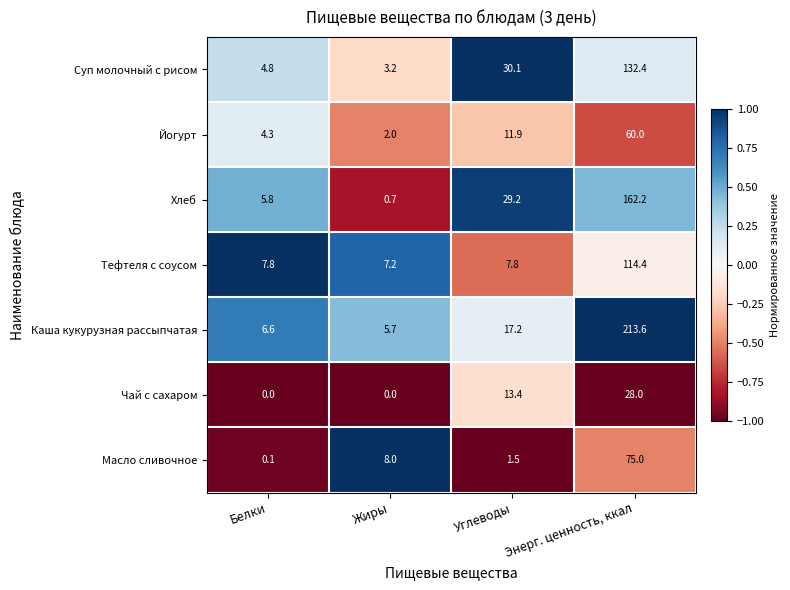

Which series has the largest total across all categories?

Каша кукурузная рассыпчатая